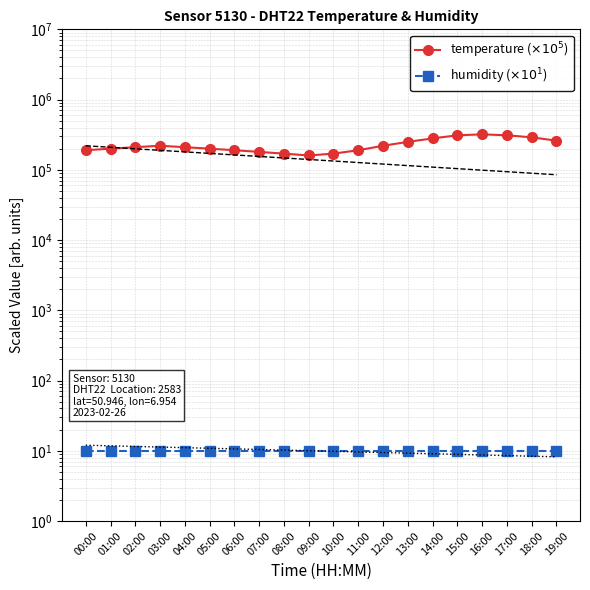

At which label does temperature ($\times10^{5}$) first exceed 210000?

03:00